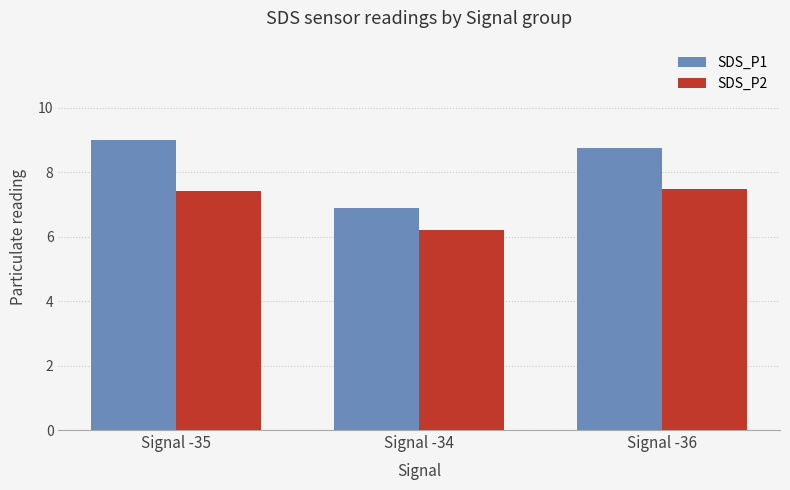

Which series changed the most between Signal -34 and Signal -36?

SDS_P1